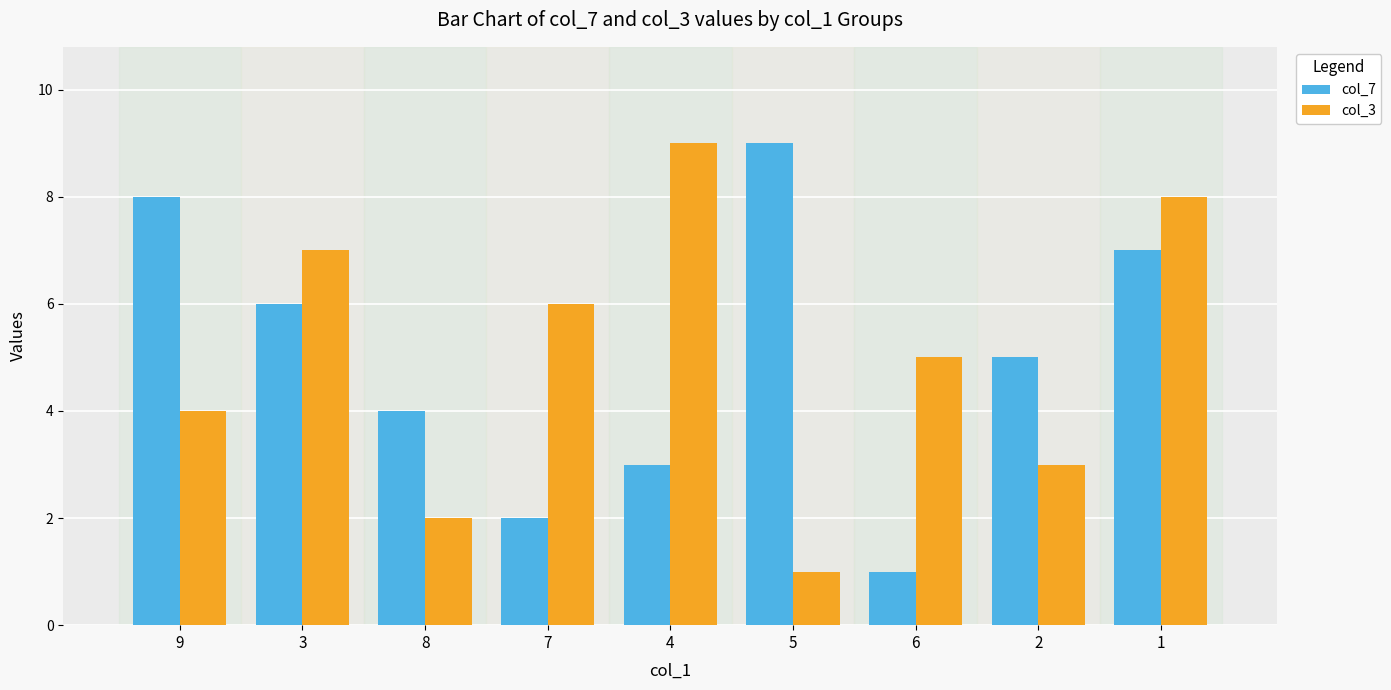

Which series changed the most between 9 and 6?

col_7